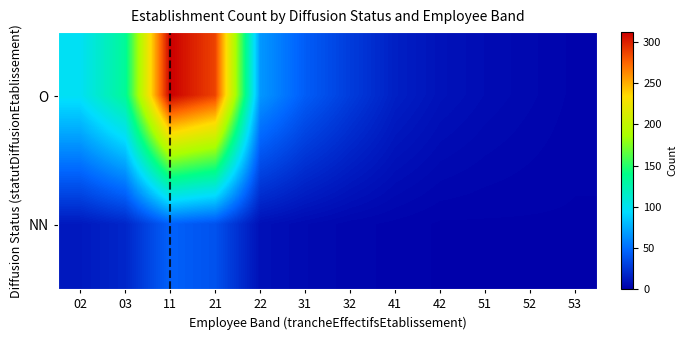

What is the difference between the maximum and second lowest values in the NN series?

44